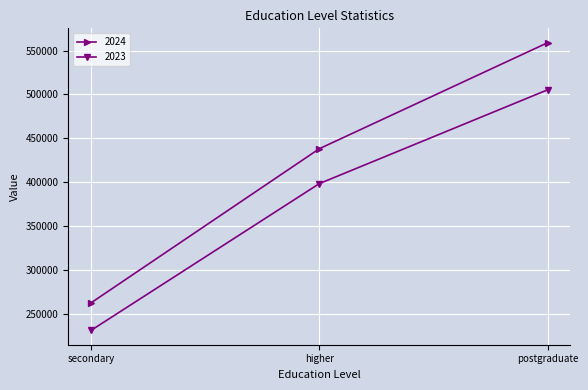

Reading right to left, what are all the values shown in this chart?

2024: postgraduate=558882	higher=438005	secondary=262238
2023: postgraduate=505170	higher=398214	secondary=230841